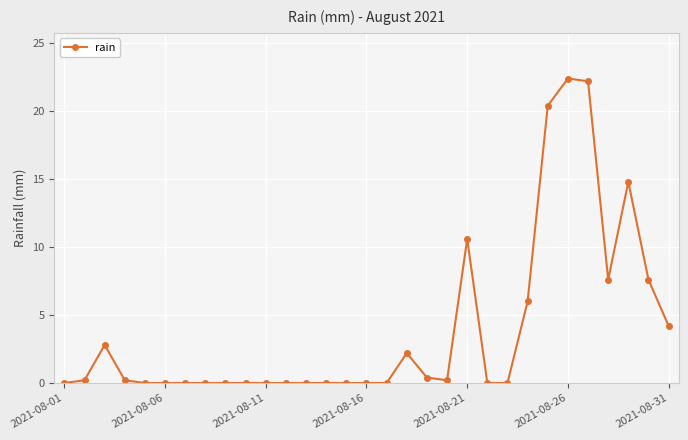

What is the difference between the maximum and minimum values?

22.4